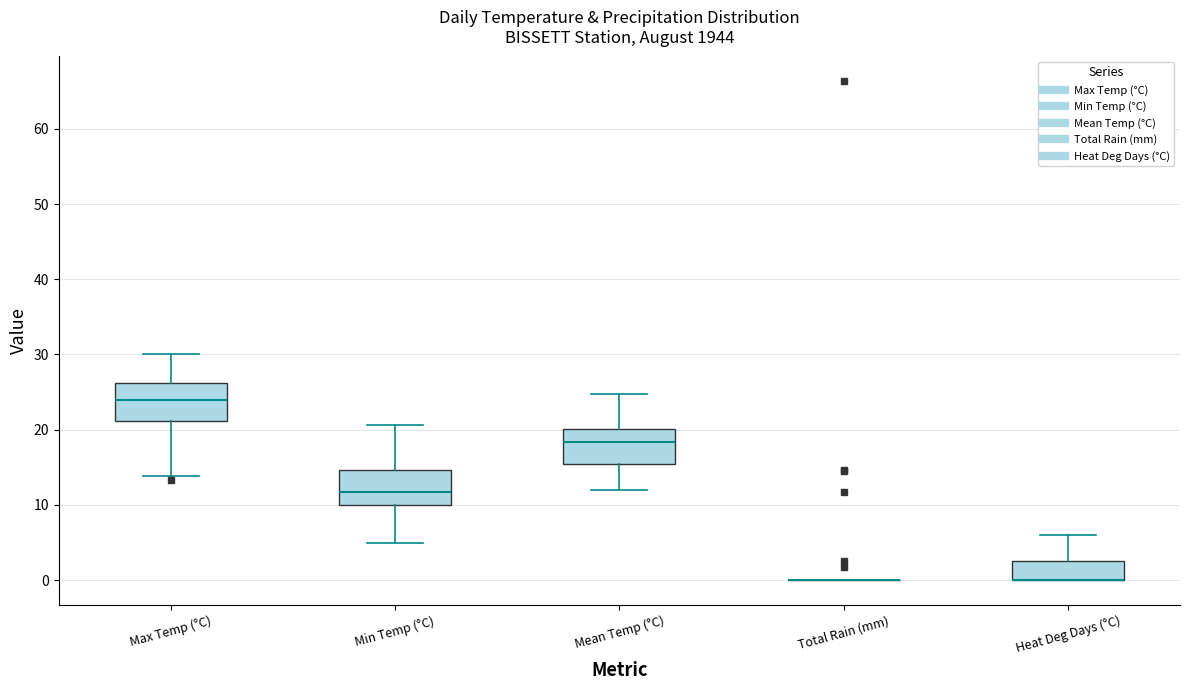

Reading left to right, read every box against the y-axis: the position of its median line, the range the box covers, and the ends of its whiskers. The values are not printed on the chart, so give them approximately, as read against the axis.

Max Temp (°C): median 24, box 21 to 26, whiskers 14 to 30
Min Temp (°C): median 12, box 10 to 15, whiskers 5 to 21
Mean Temp (°C): median 18, box 15 to 20, whiskers 12 to 25
Total Rain (mm): box collapsed to a line at 0, whiskers 0 to 0
Heat Deg Days (°C): median 0 (drawn on the box's lower edge), box 0 to 3, whiskers 0 to 6